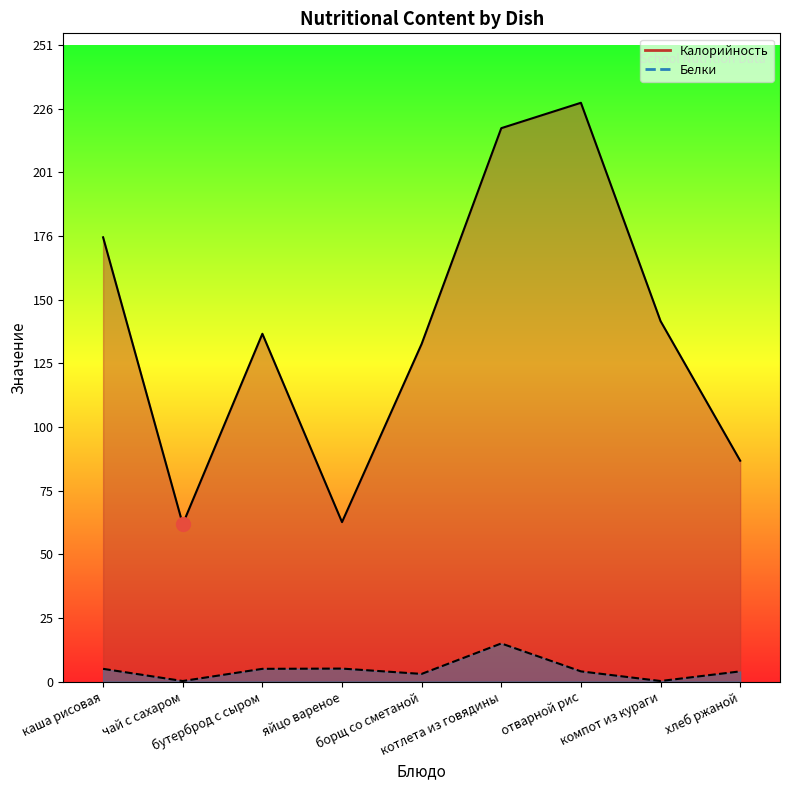

Does the chart have visible grid lines?

No